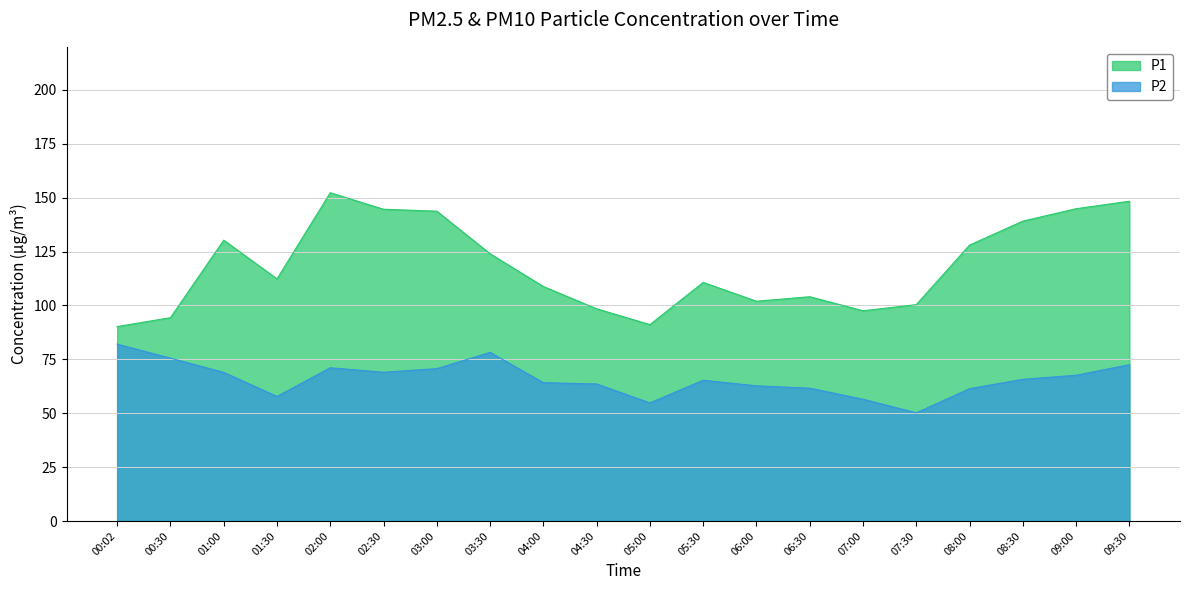

List the labels in order of P2 value, largest first.

00:02, 03:30, 00:30, 09:30, 02:00, 03:00, 02:30, 01:00, 09:00, 08:30, 05:30, 04:00, 04:30, 06:00, 06:30, 08:00, 01:30, 07:00, 05:00, 07:30